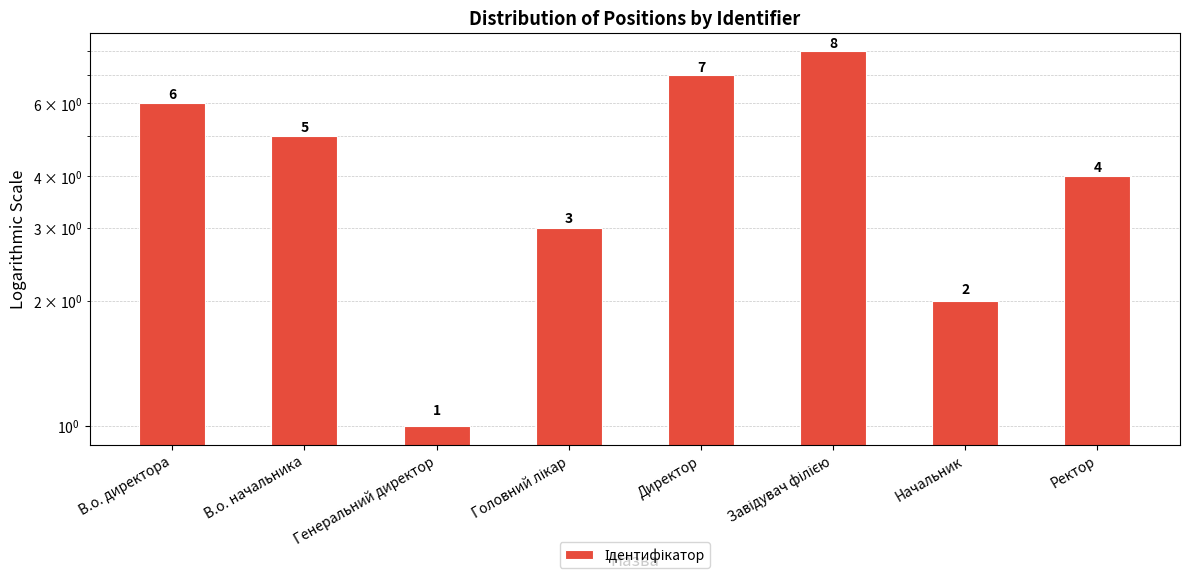

What is the smallest value displayed?

1